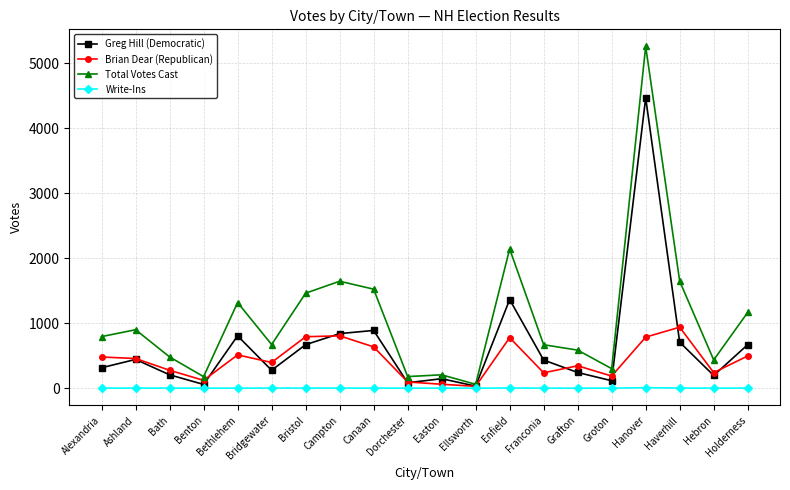

What are all the series names shown in the legend?

Greg Hill (Democratic), Brian Dear (Republican), Total Votes Cast, Write-Ins